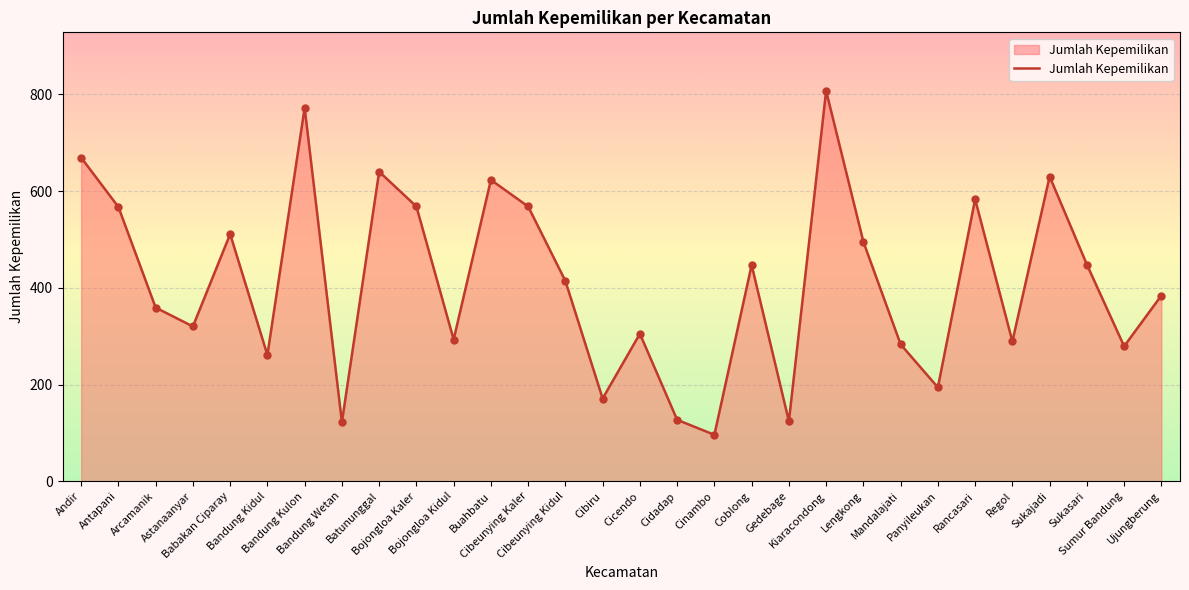

Between Sumur Bandung and Bandung Wetan, which is larger?

Sumur Bandung